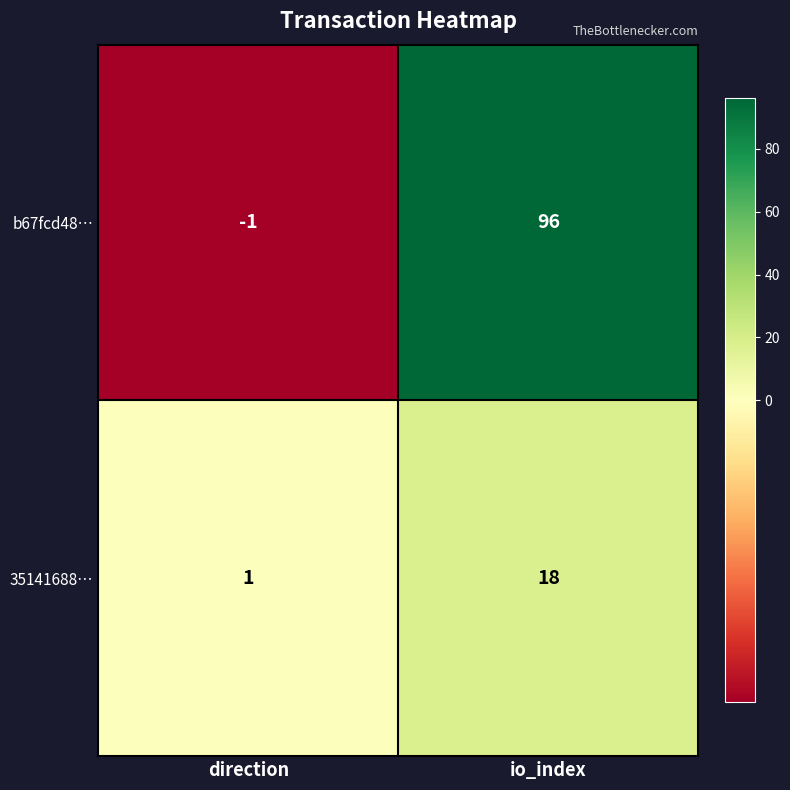

At io_index, list the series in order from smallest to largest.

35141688…, b67fcd48…